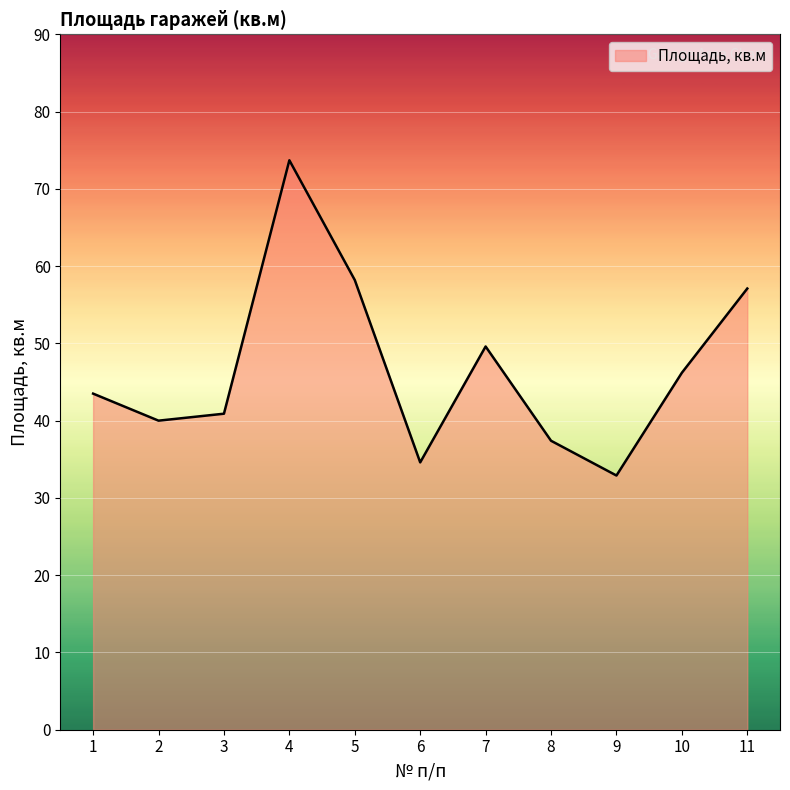

Rank the categories by value from highest to lowest.

4, 5, 11, 7, 10, 1, 3, 2, 8, 6, 9